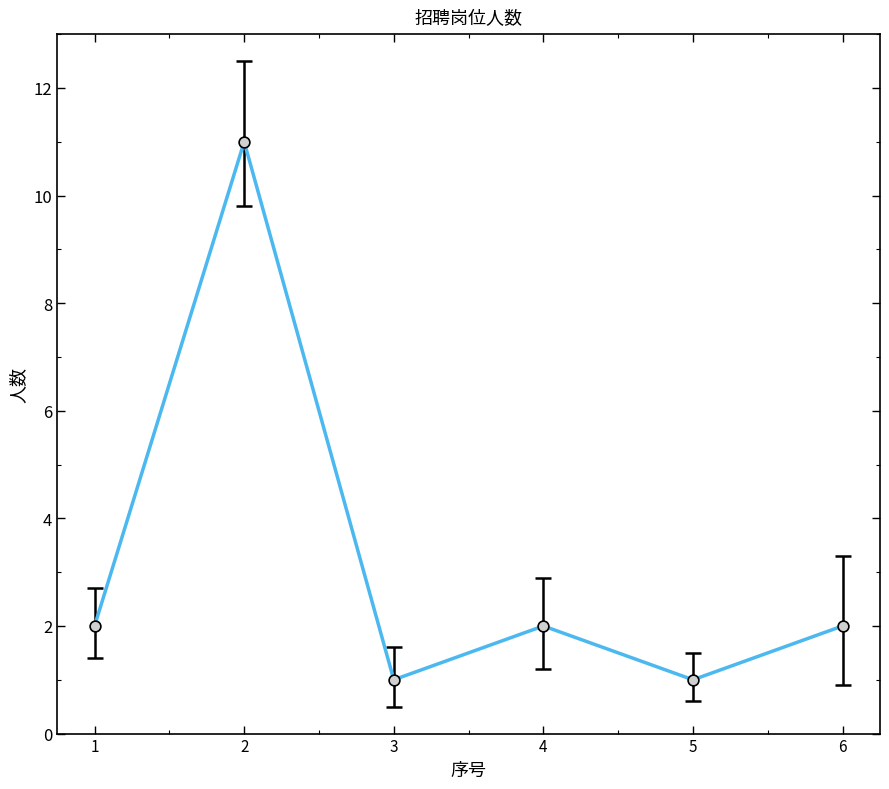

What is the change in value from 5 to 6?

+1